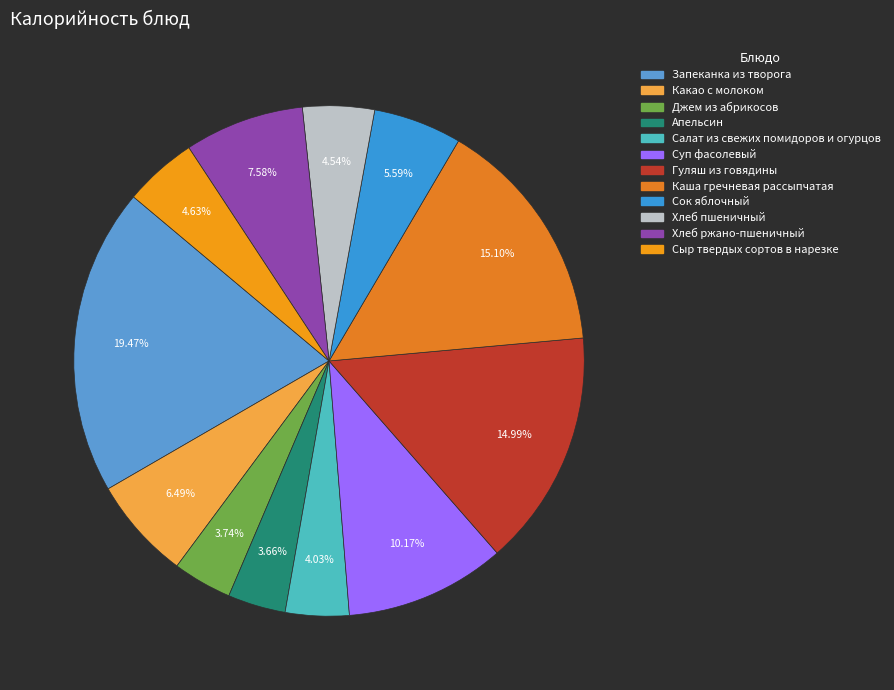

Does Сок яблочный represent more than half of the total?

No